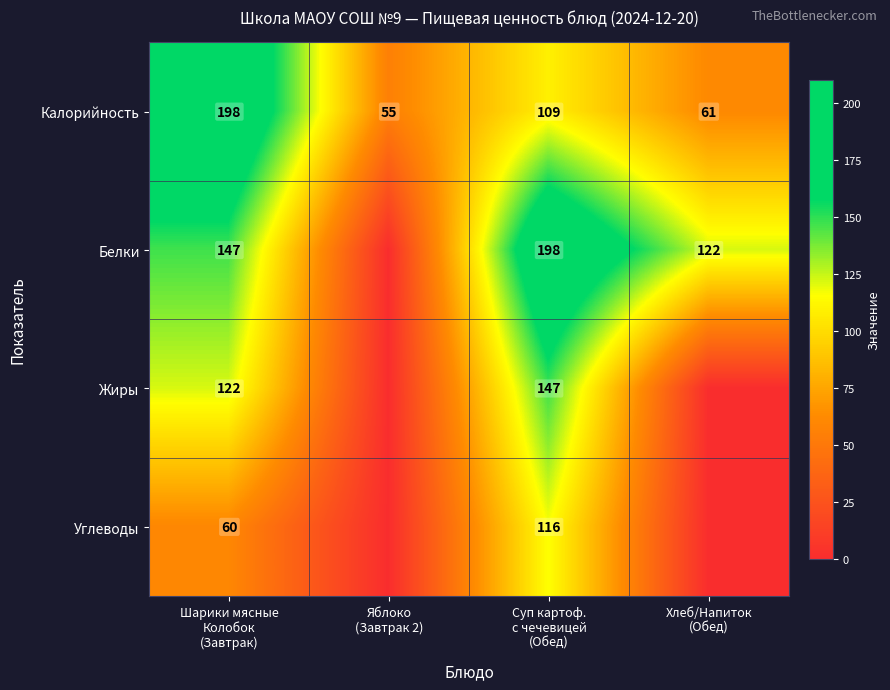

What is the sum of all Калорийность values?

423